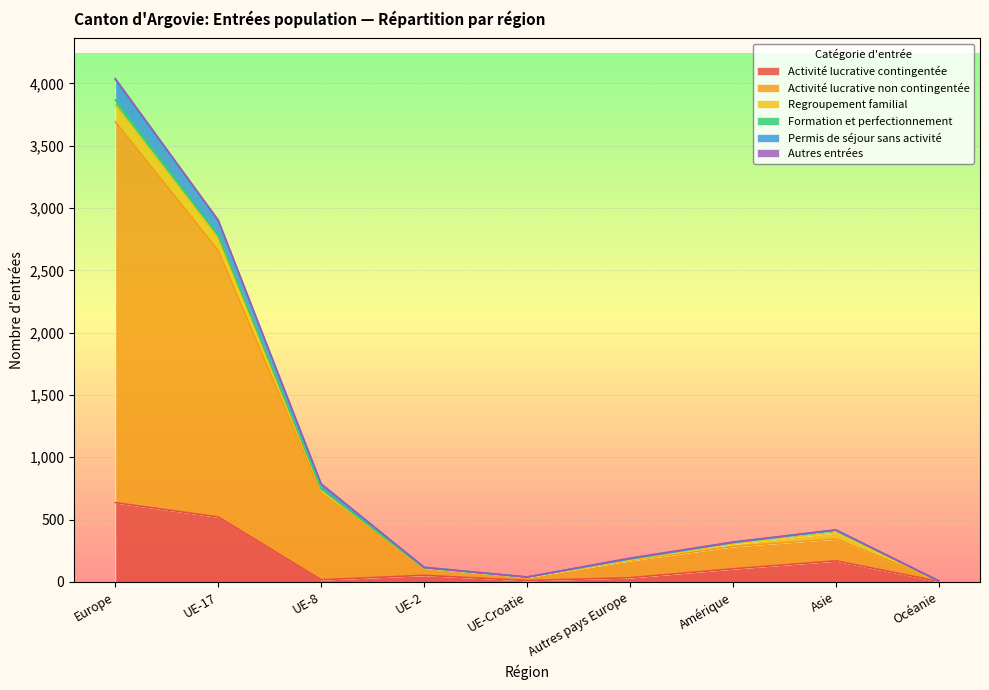

How many interior local peaks does the Activité lucrative contingentée series have?

2